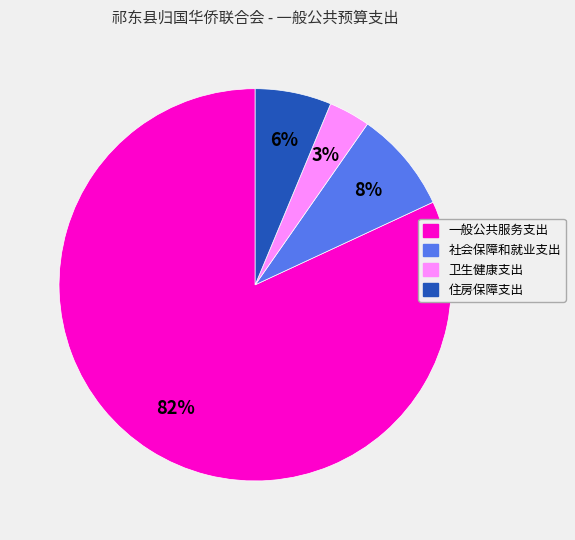

The 社会保障和就业支出 slice represents 8% of the pie. True or false?

True